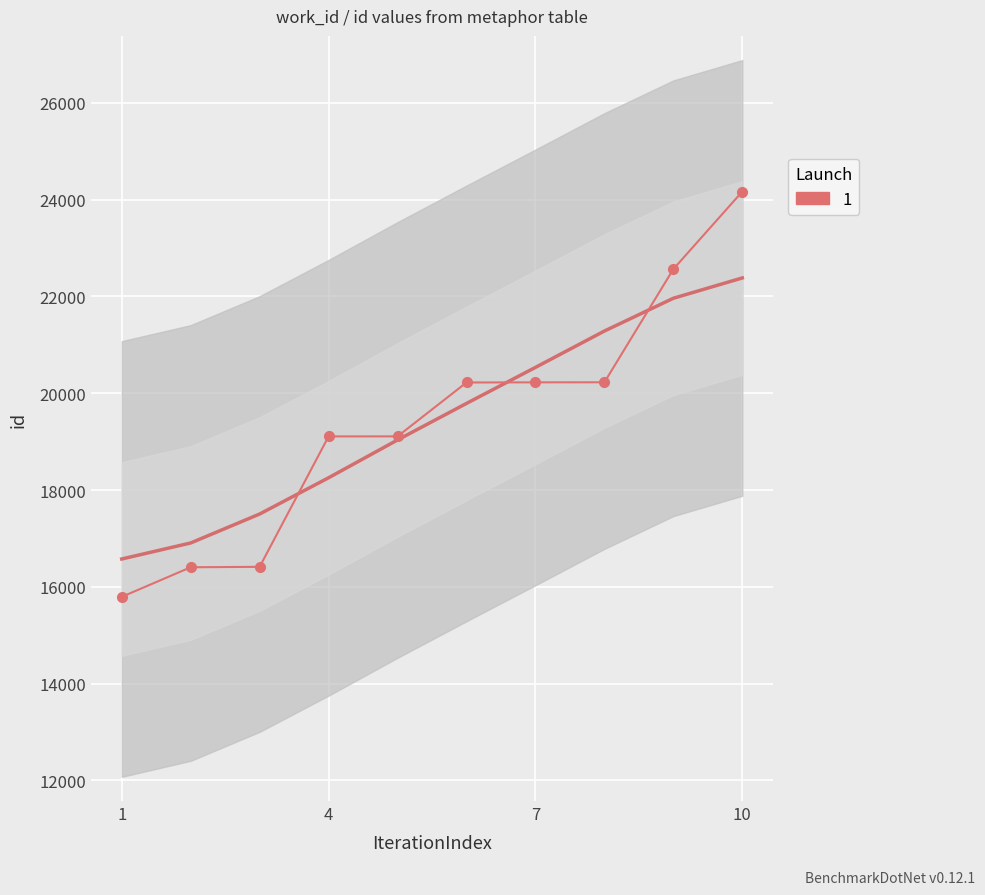

What is the change in value from 1 to 10?

+8372